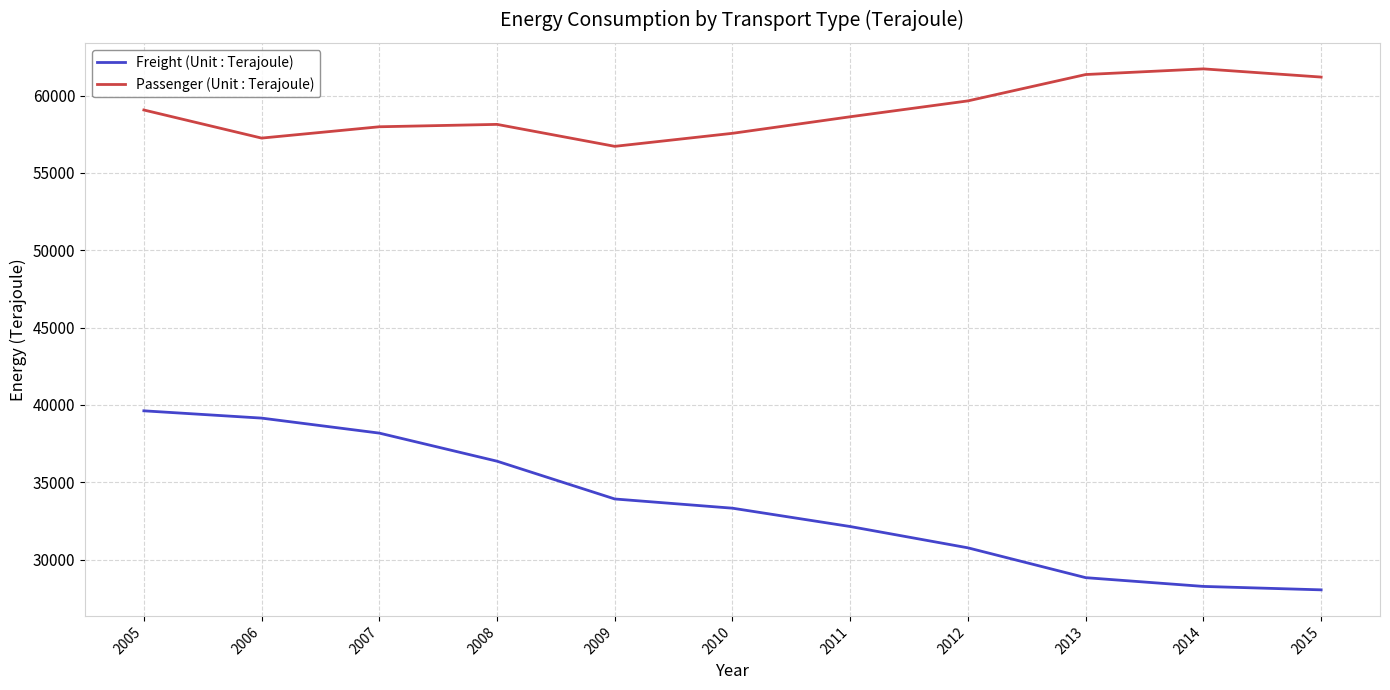

True or false: Freight (Unit : Terajoule) has a value of 14271 at 2008.

False